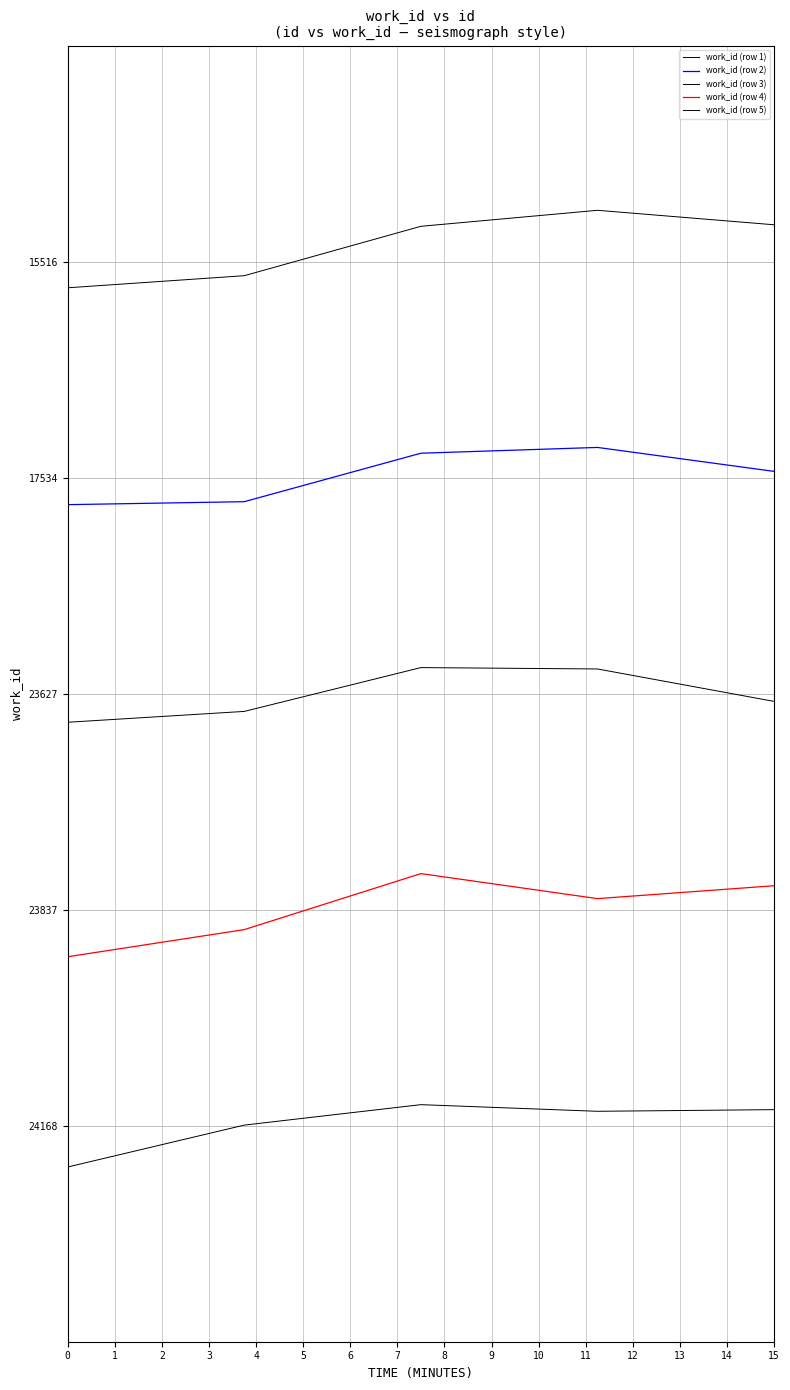

At which category is the sum across all series the highest?

2